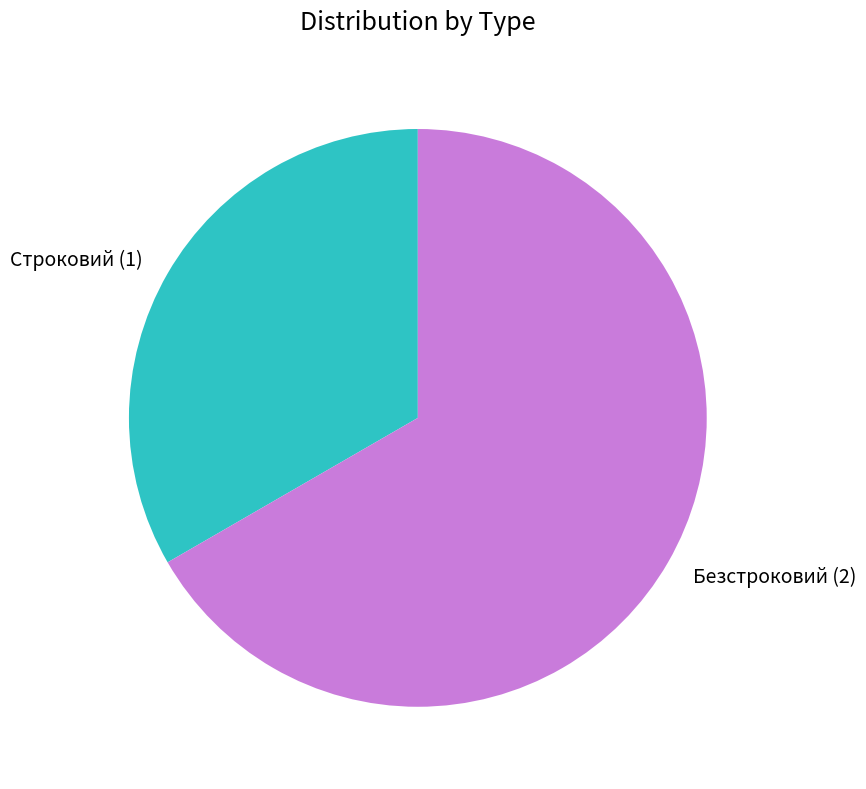

Does any single category account for the majority?

Yes